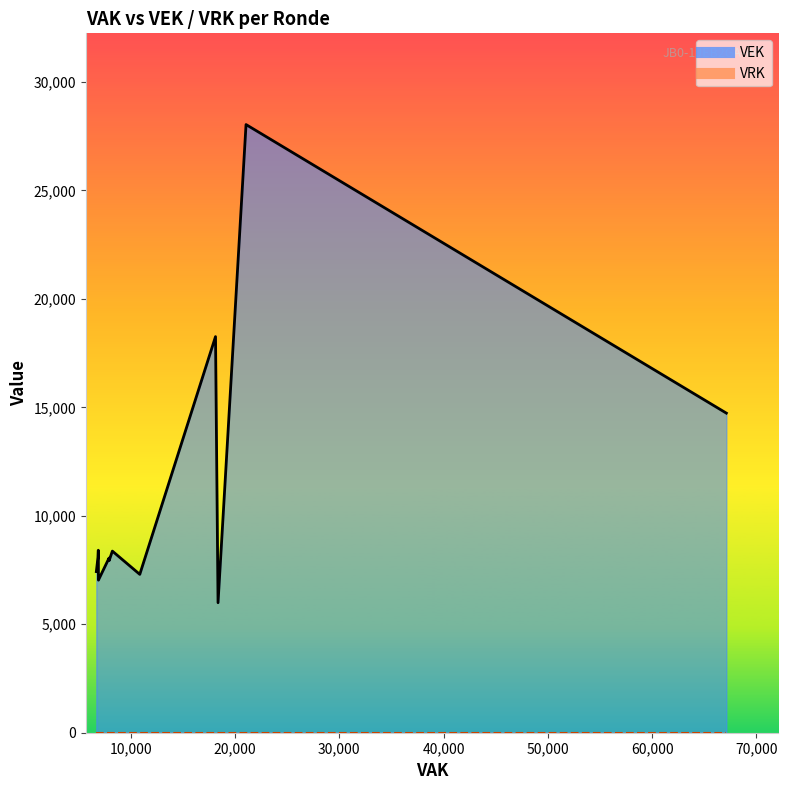

True or false: VRK (line) has a value of 0 at 9.

True